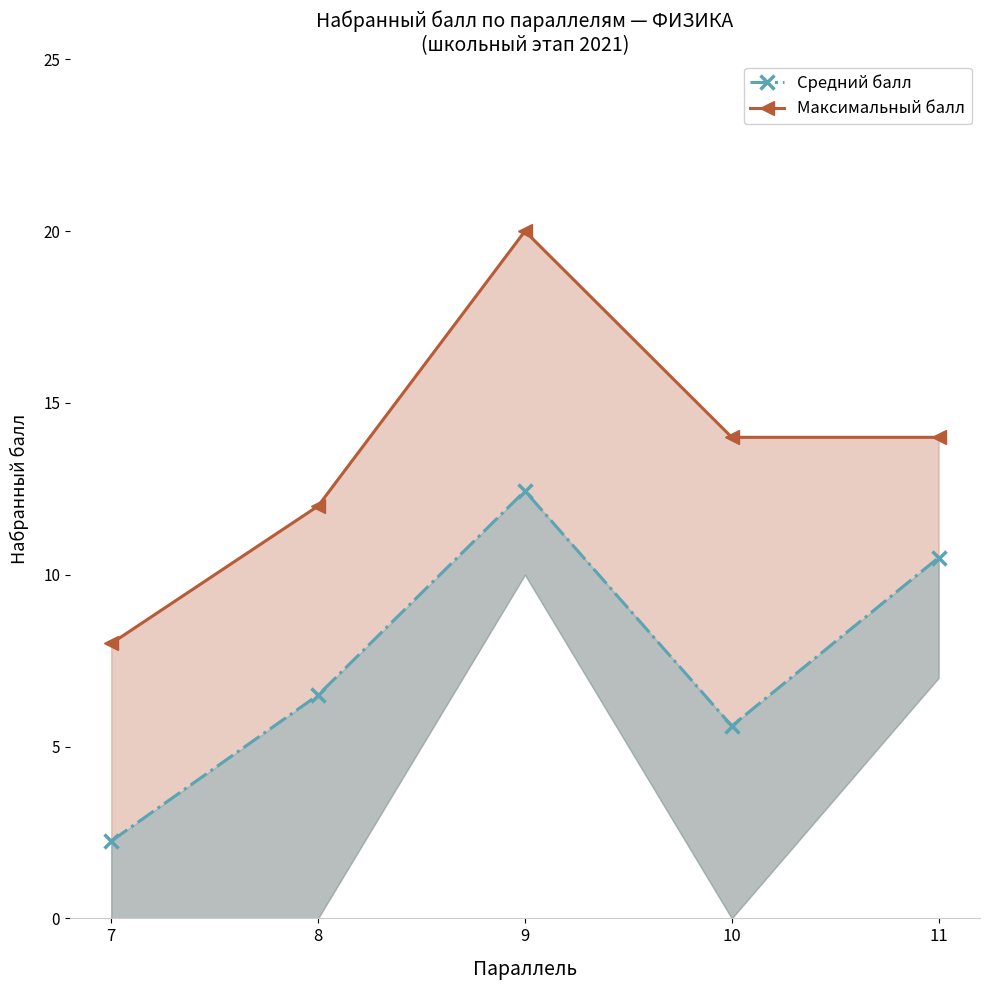

What is the lowest value of the Средний балл series?

2.2